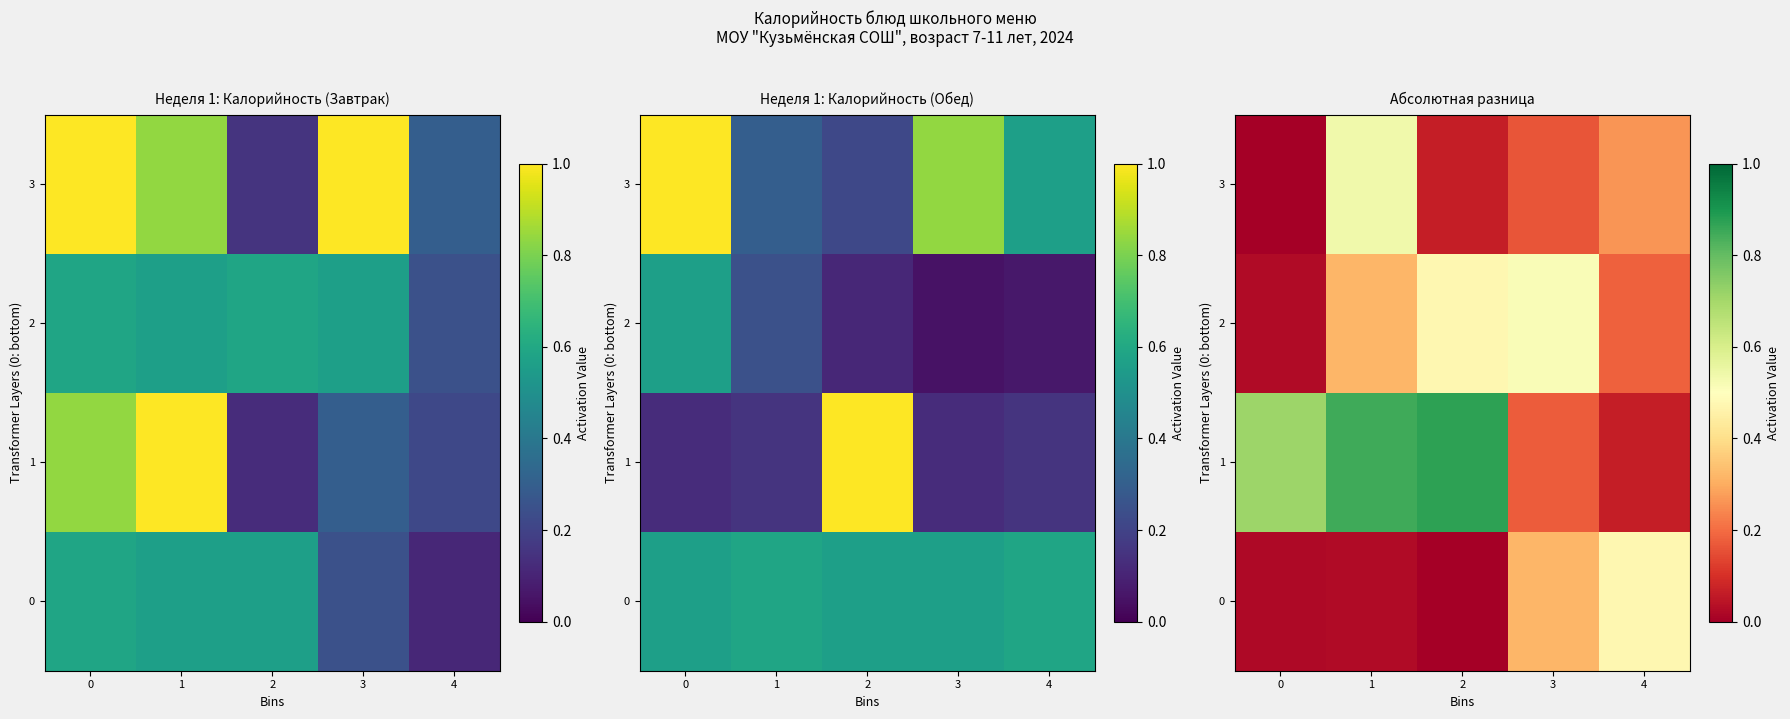

How many values in the 3 series exceed 0?

4